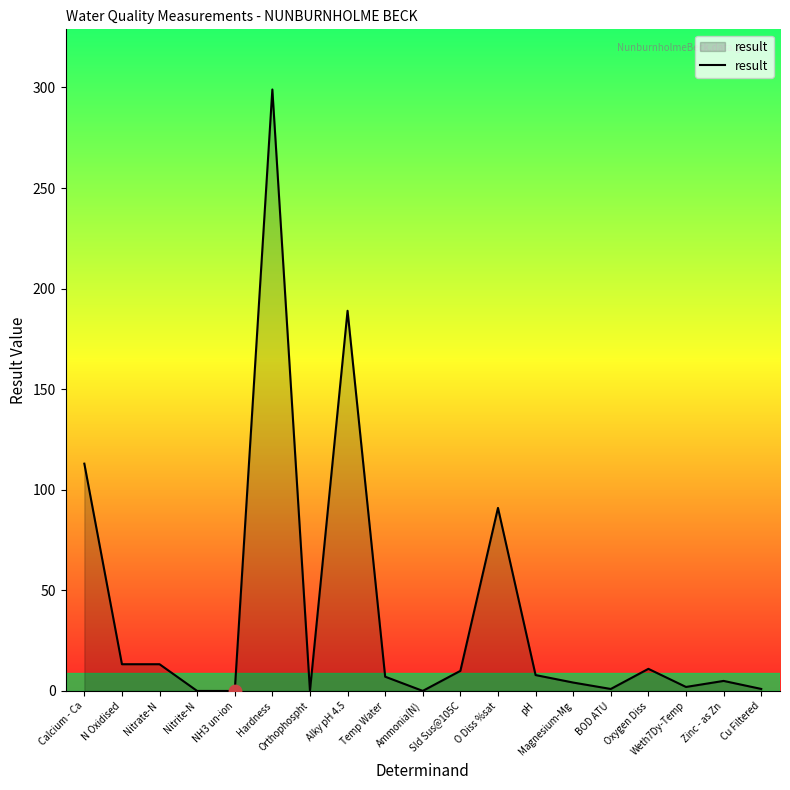

Between O Diss %sat and Sld Sus@105C, which is larger?

O Diss %sat